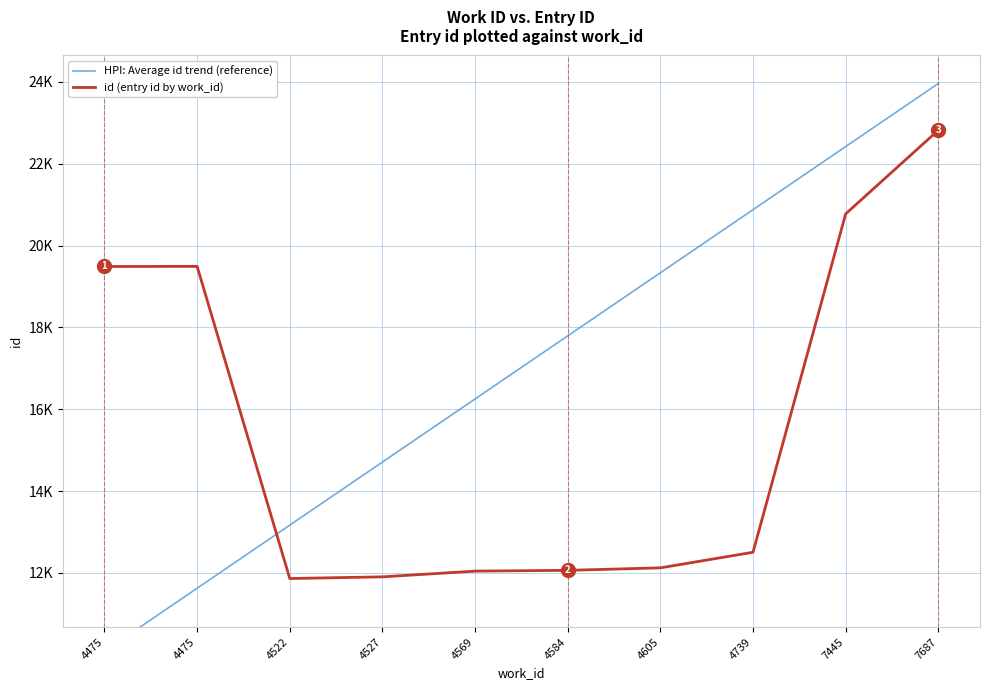

Rank the categories by id (entry id by work_id) value from lowest to highest.

4522, 4527, 4569, 4584, 4605, 4739, 4475, 4475, 7445, 7687